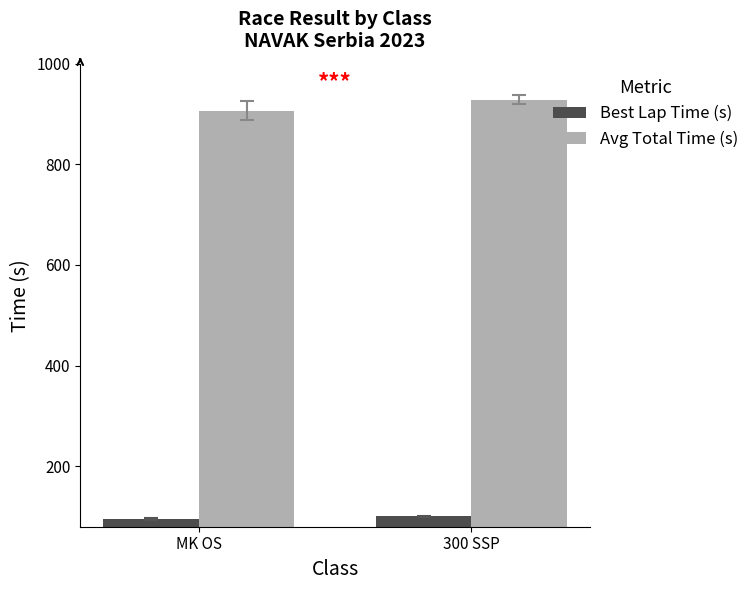

What is the value of the Best Lap Time (s) bar at the 2nd from the left?

100.4